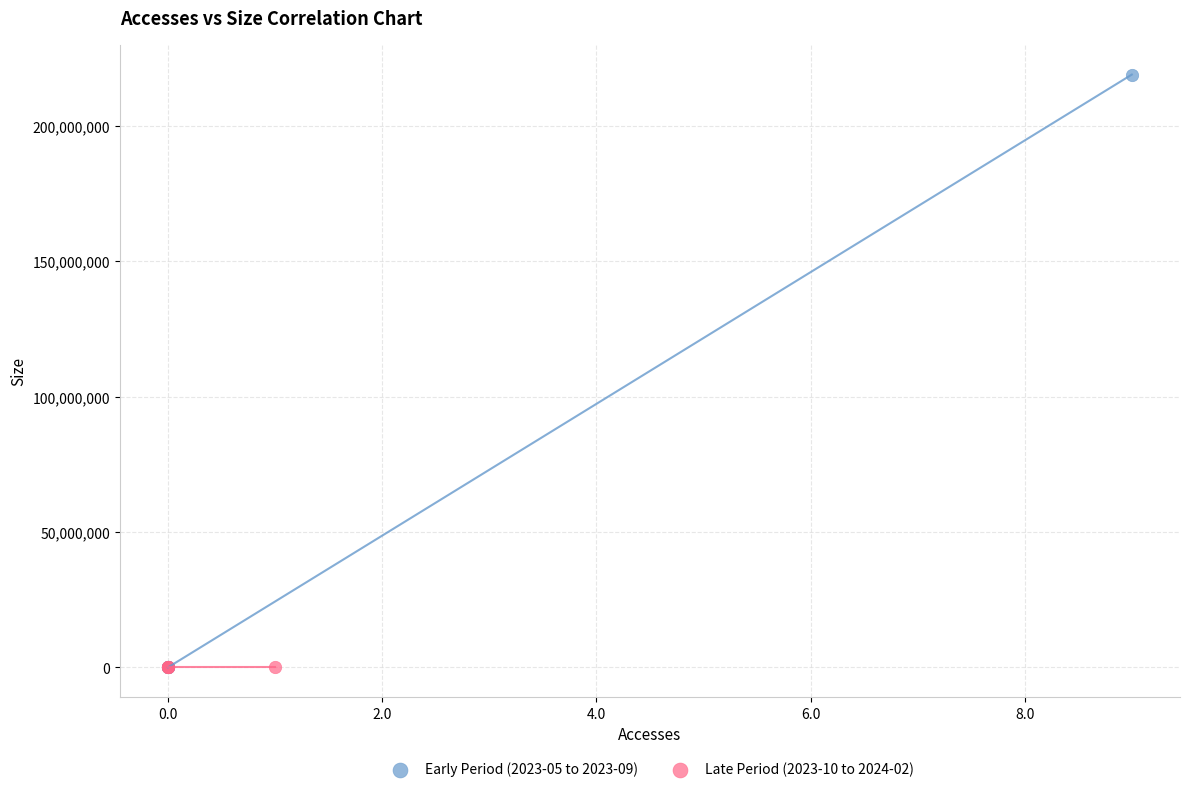

Which series reaches the maximum Y coordinate?

Early Period (2023-05 to 2023-09)